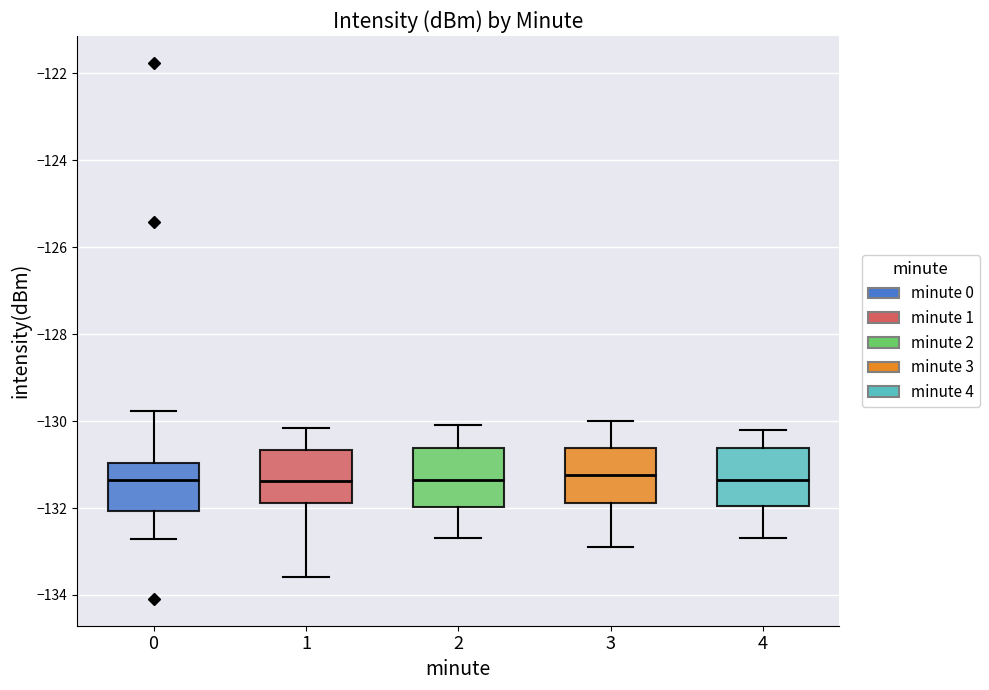

Reading left to right, transcribe this box plot: for each box, give where its median line is, the range the box spans, and where its two whiskers end, as read against the y-axis. The values are not printed on the chart, so give them approximately, as read against the axis.

0: median -131.4, box -132.0 to -131.0, whiskers -132.8 to -129.8
1: median -131.4, box -131.8 to -130.6, whiskers -133.6 to -130.2
2: median -131.4, box -132.0 to -130.6, whiskers -132.6 to -130.0
3: median -131.2, box -131.8 to -130.6, whiskers -132.8 to -130.0
4: median -131.4, box -132.0 to -130.6, whiskers -132.6 to -130.2